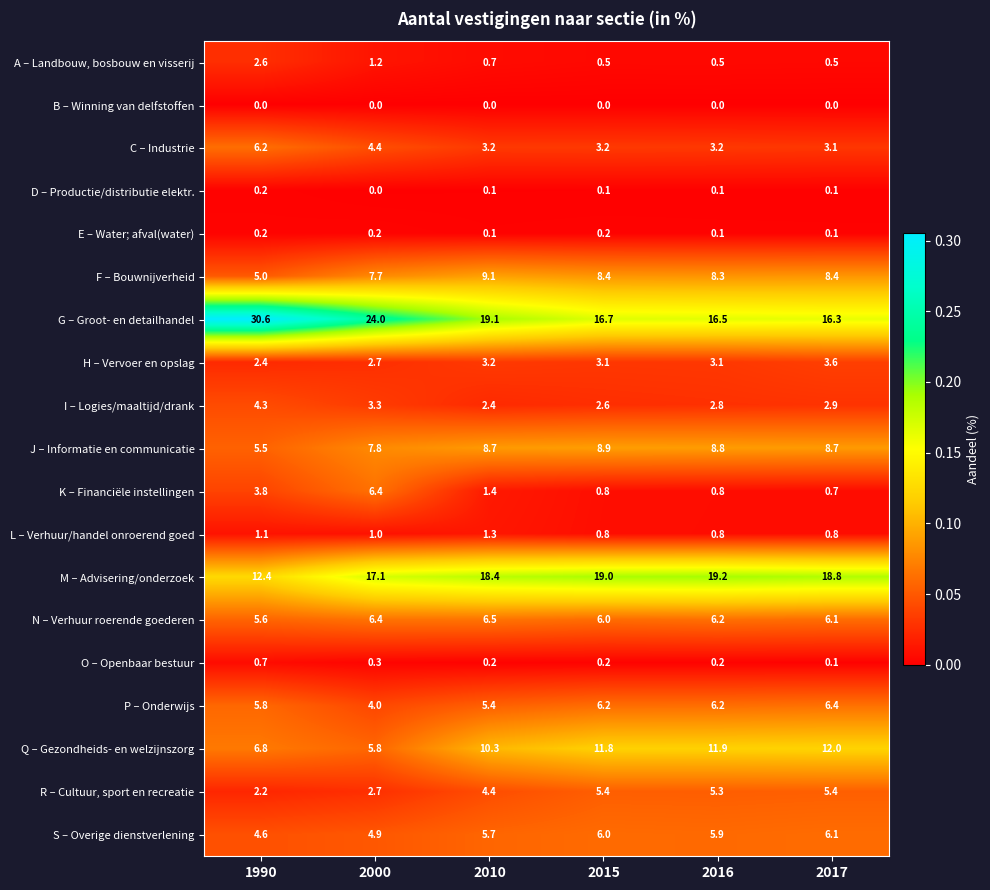

True or false: R – Cultuur, sport en recreatie has a value of 2.8 at 2010.

False